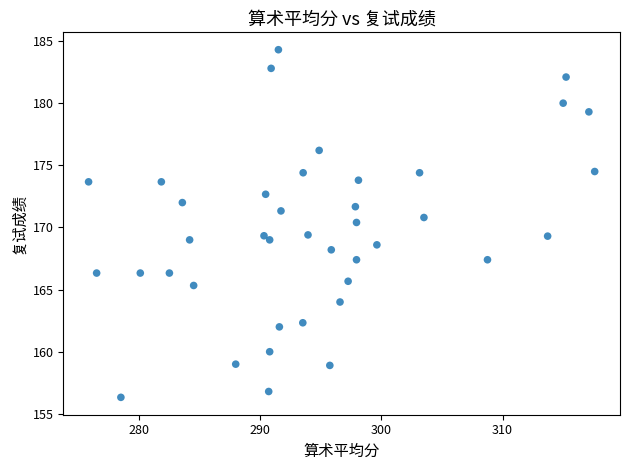

What is the range of Y values (max minus min)?

28.0